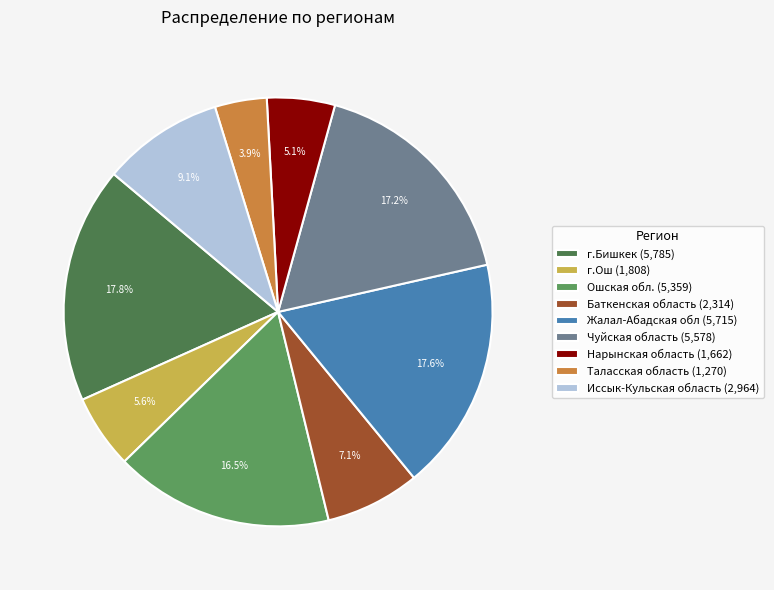

To the nearest percent, what is the average slice percentage?

11%